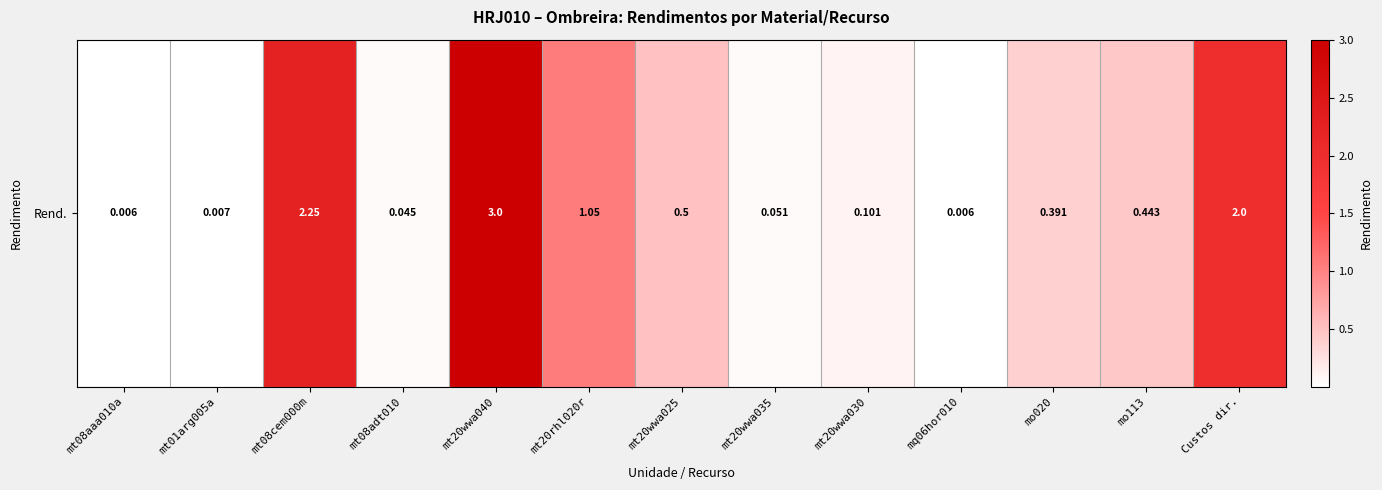

Is it true that the value at mt08adt010 is 0.1?

False